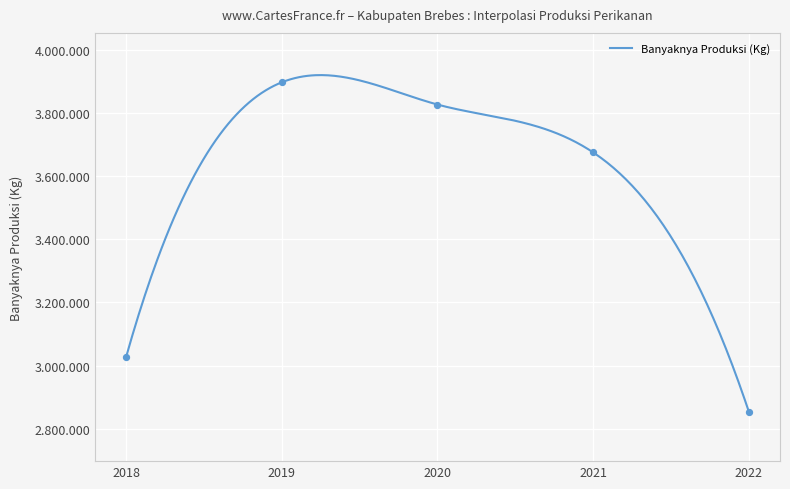

What is the change in value from 2020 to 2022?

-973309